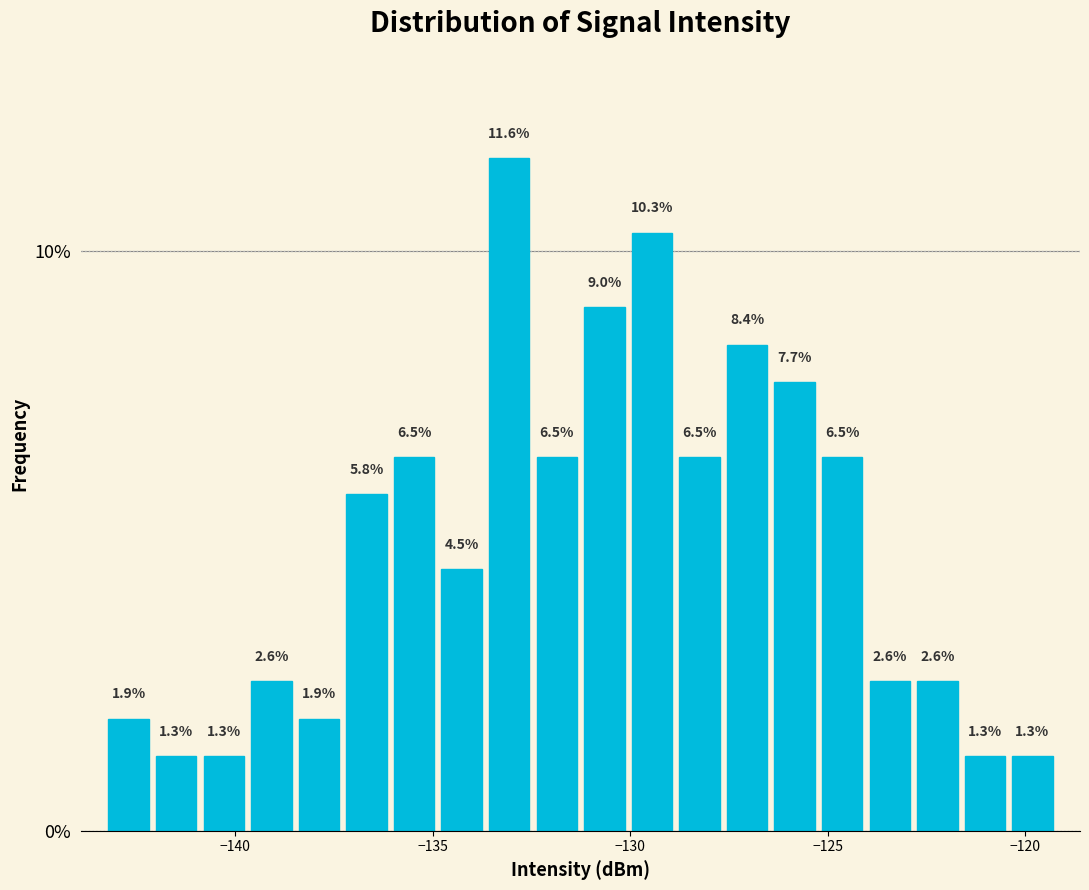

Read against the x-axis, roughly where is the centre of the tallest bar?

-133.0